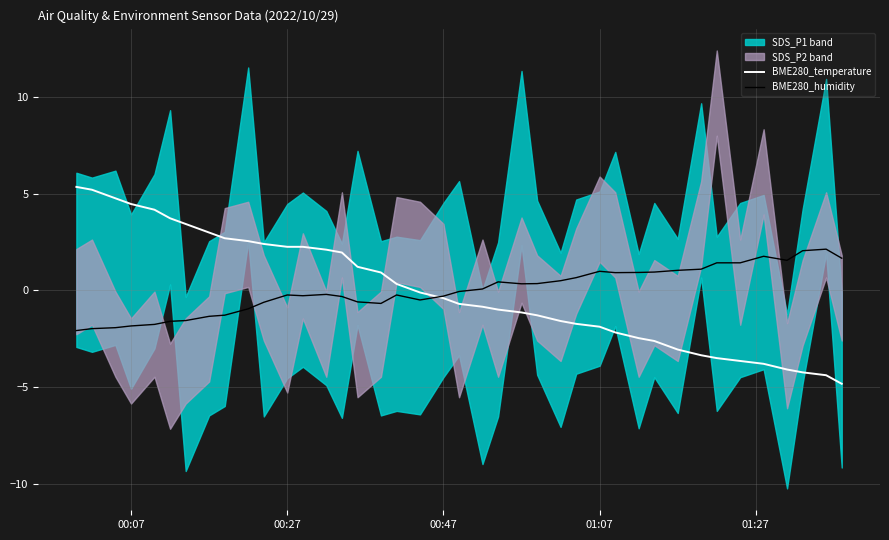

What is the highest value of the BME280_temperature series?

5.3